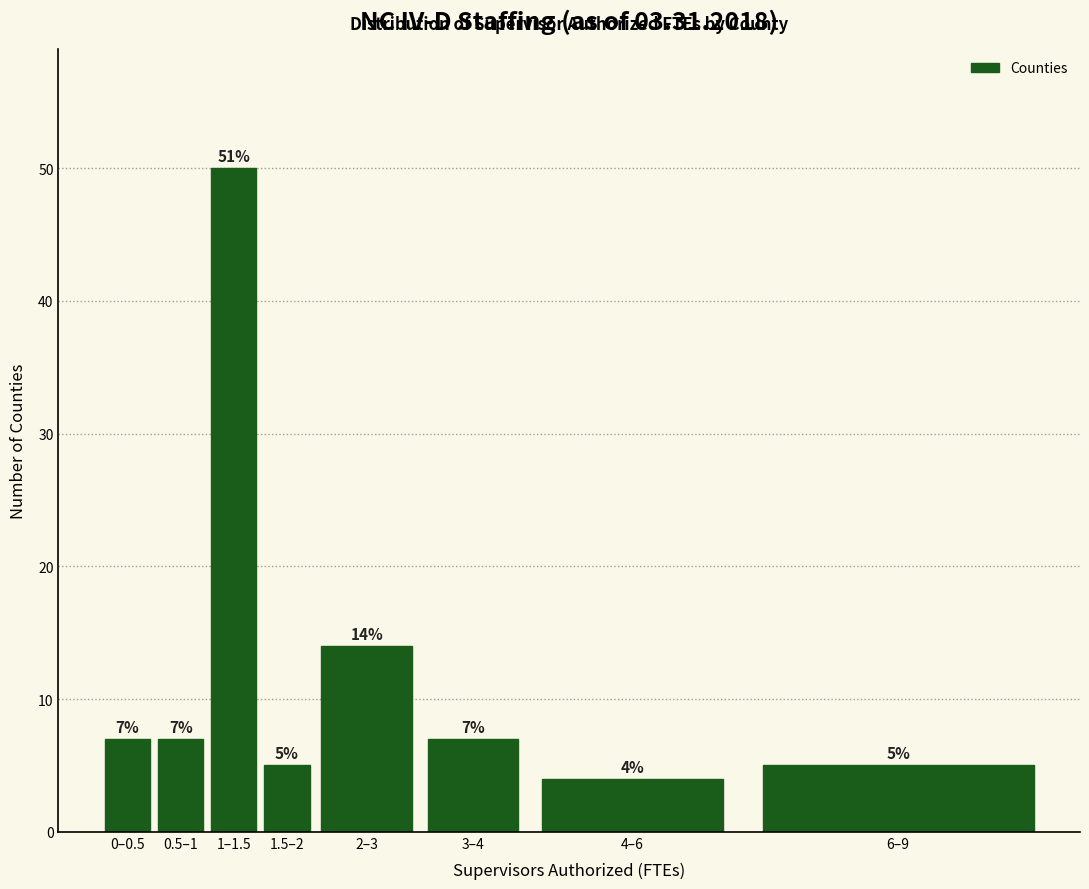

Reading left to right, what are all the values shown in this chart?

7	7	50	5	14	7	4	5